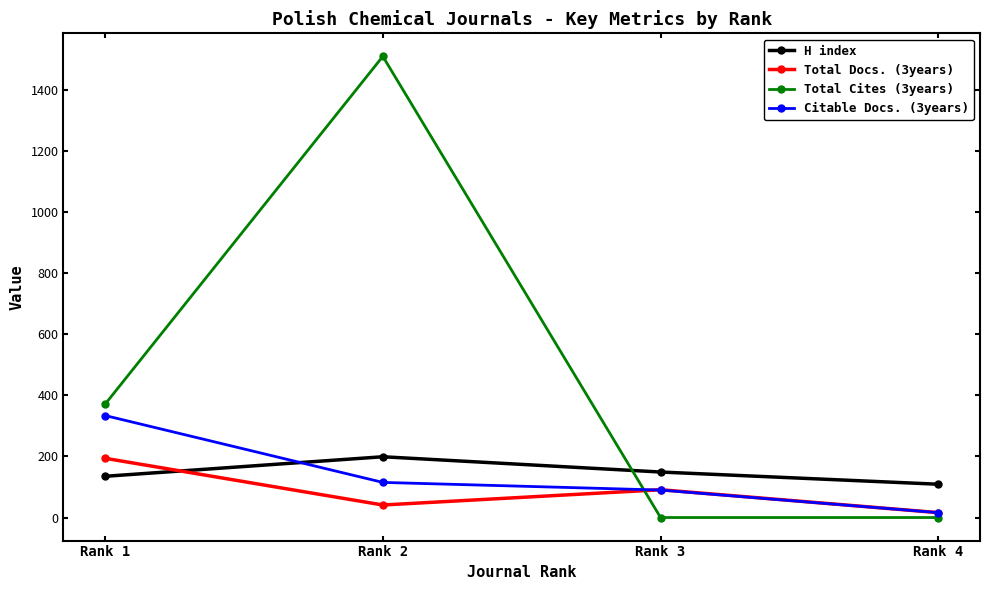

Between Rank 1 and Rank 3, which series saw the biggest shift?

Total Cites (3years)